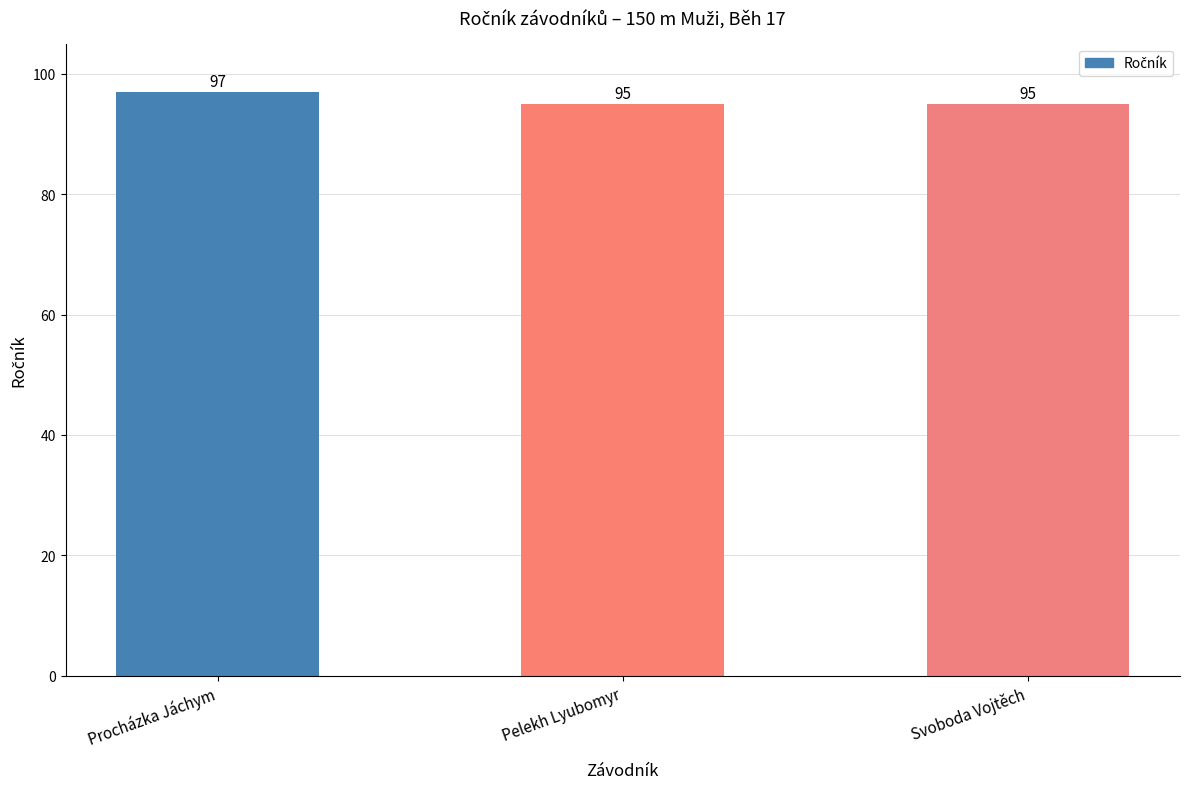

What is the sum of all values?

287